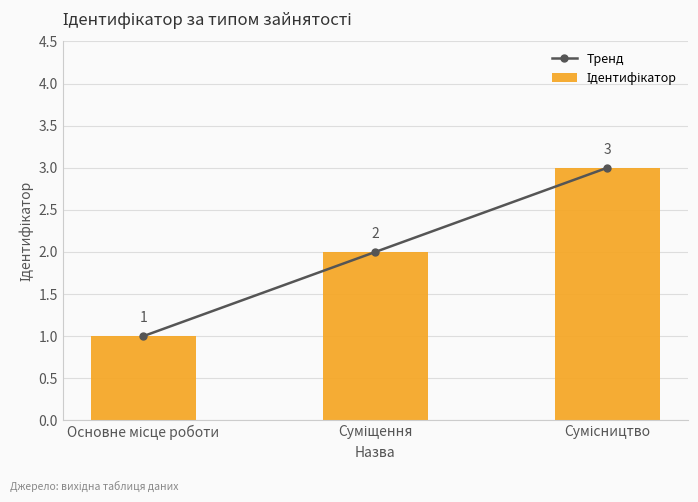

What are all the series names shown in the legend?

Тренд, Ідентифікатор